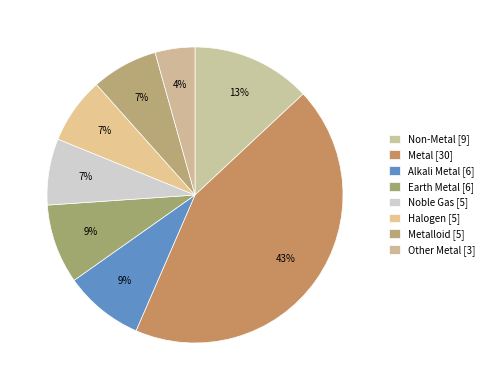

How many segments does this pie chart have?

8